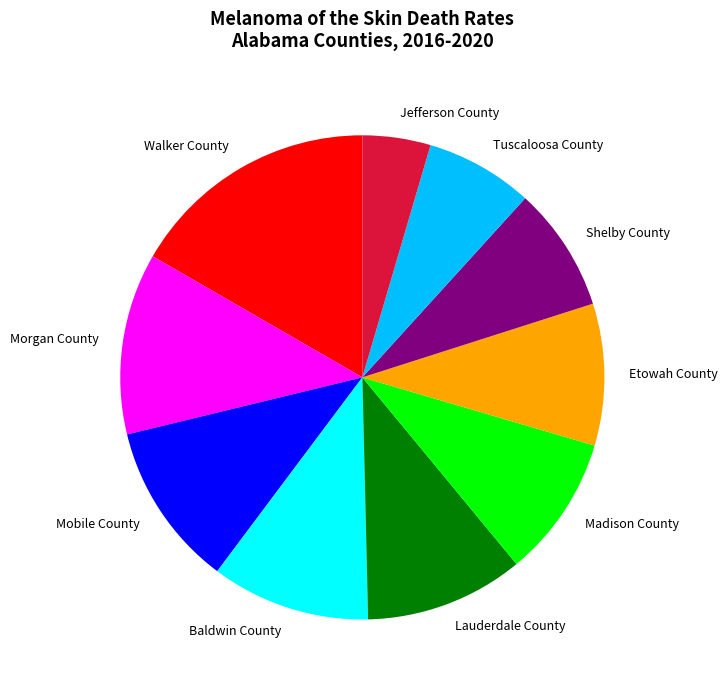

Combined, do Baldwin County and Tuscaloosa County account for over 50%?

No